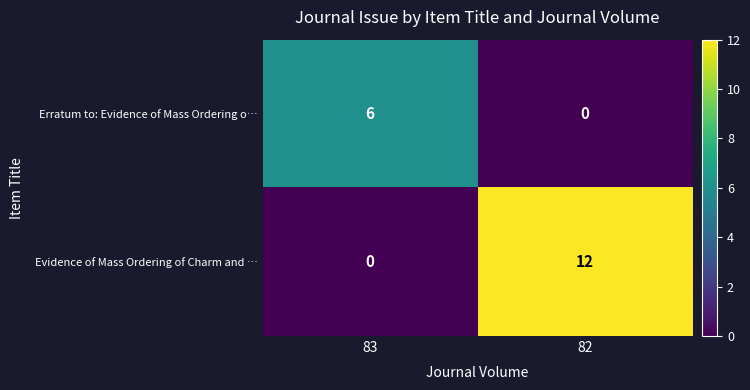

Which series has the largest total across all categories?

Evidence of Mass Ordering of Charm and …